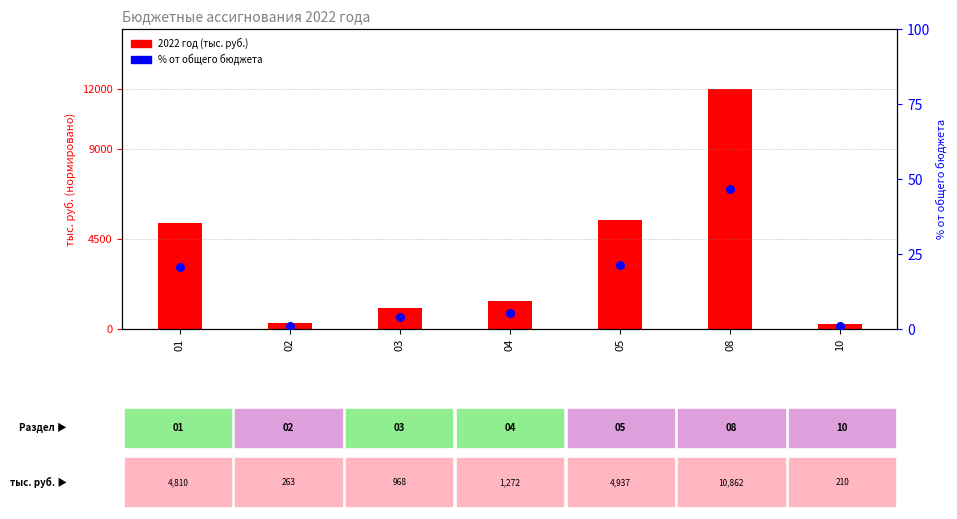

Between 05 and 01, which is larger?

05